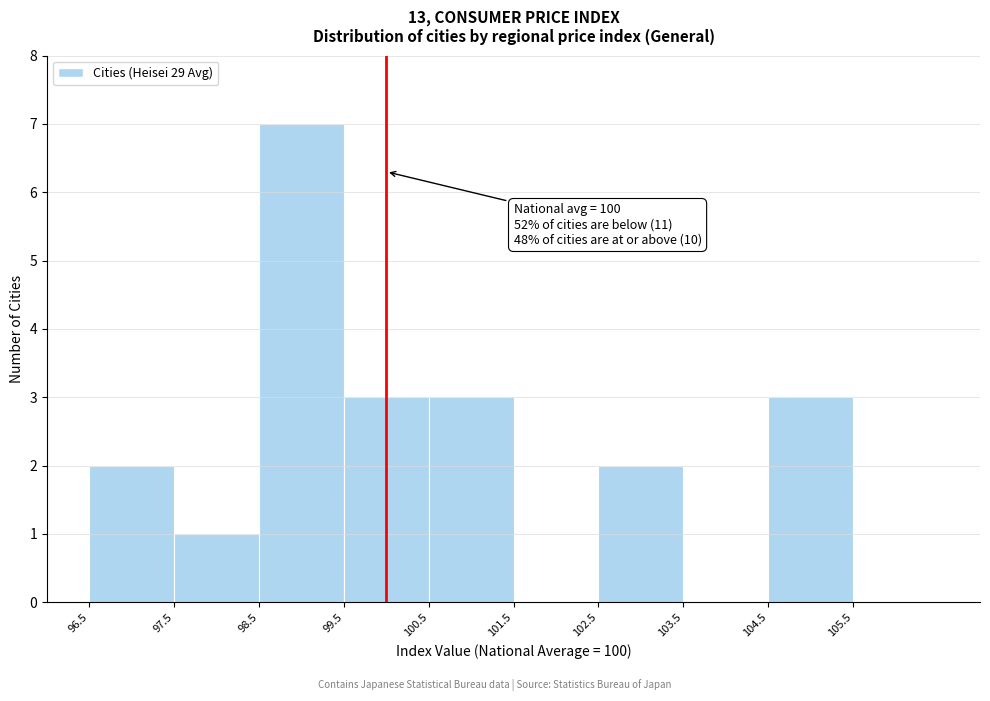

Which range on the x-axis has the tallest bar?

98.5 to 99.5